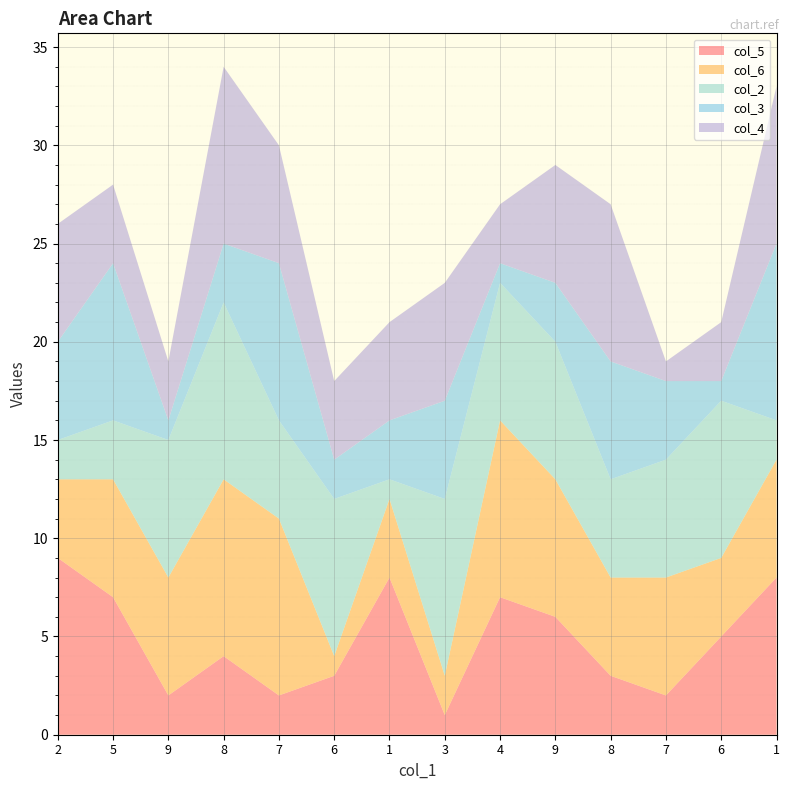

Reading left to right, list all the values displayed in this chart.

col_5: 2=9	5=7	9=2	8=4	7=2	6=3	1=8	3=1	4=7	9=6	8=3	7=2	6=5	1=8
col_6: 2=4	5=6	9=6	8=9	7=9	6=1	1=4	3=2	4=9	9=7	8=5	7=6	6=4	1=6
col_2: 2=2	5=3	9=7	8=9	7=5	6=8	1=1	3=9	4=7	9=7	8=5	7=6	6=8	1=2
col_3: 2=5	5=8	9=1	8=3	7=8	6=2	1=3	3=5	4=1	9=3	8=6	7=4	6=1	1=9
col_4: 2=6	5=4	9=3	8=9	7=6	6=4	1=5	3=6	4=3	9=6	8=8	7=1	6=3	1=8